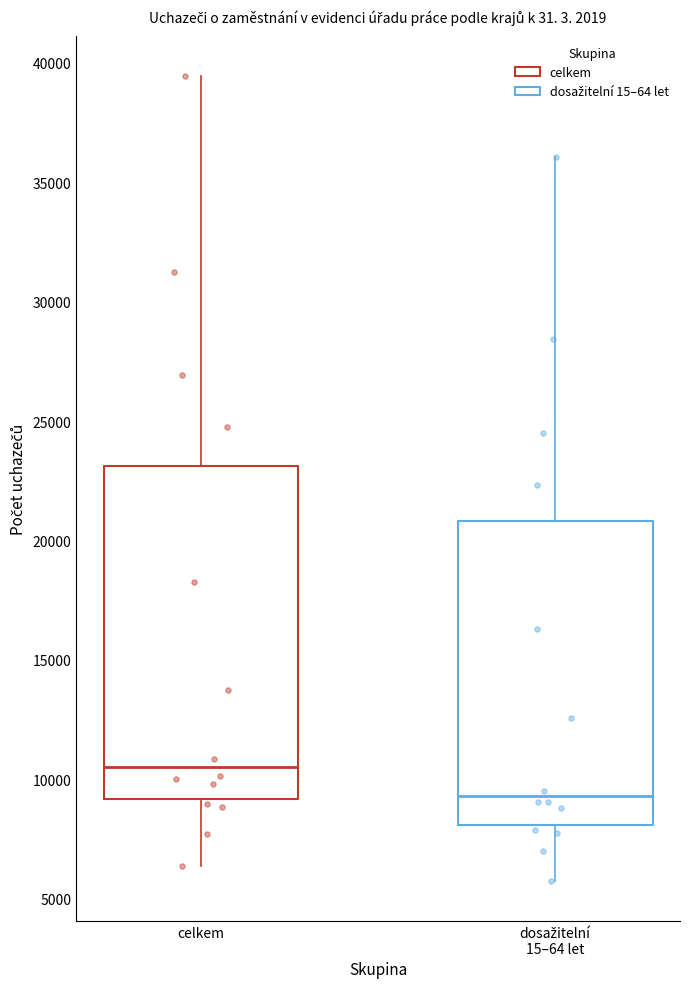

Reading left to right, read every box against the y-axis: the position of its median line, the range the box covers, and the ends of its whiskers. The values are not printed on the chart, so give them approximately, as read against the axis.

celkem: median 10500, box 9000 to 23000, whiskers 6500 to 39500
dosažitelní 15–64 let: median 9500, box 8000 to 21000, whiskers 6000 to 36000